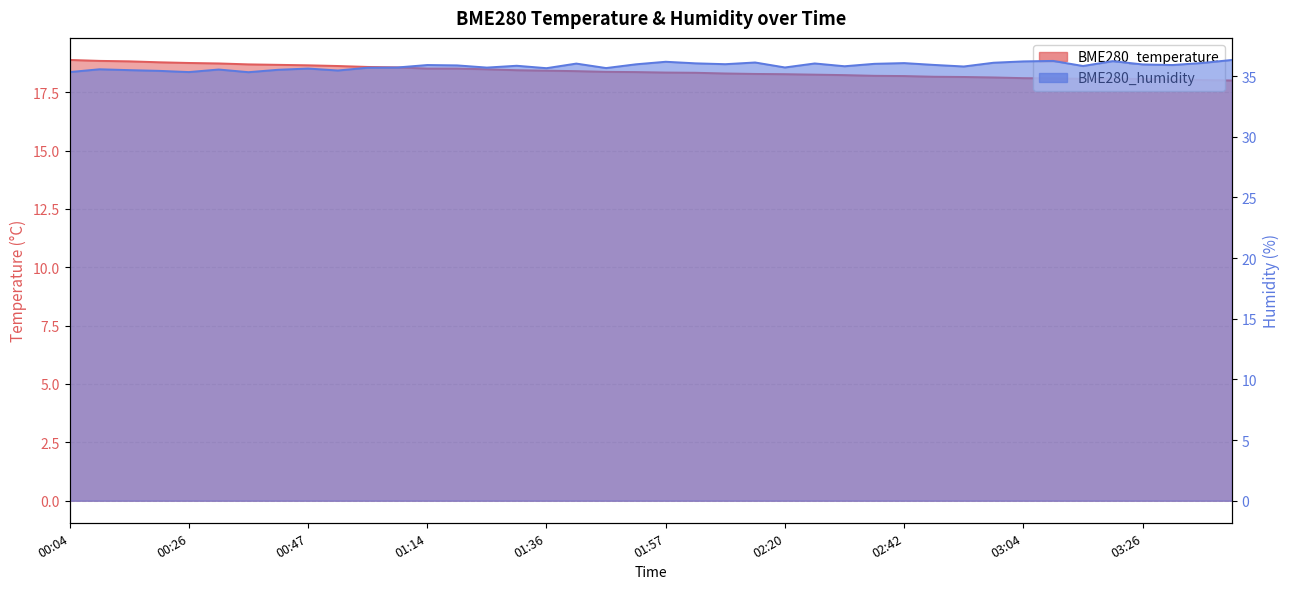

Is it true that BME280_temperature equals 18.8 at 00:26?

True